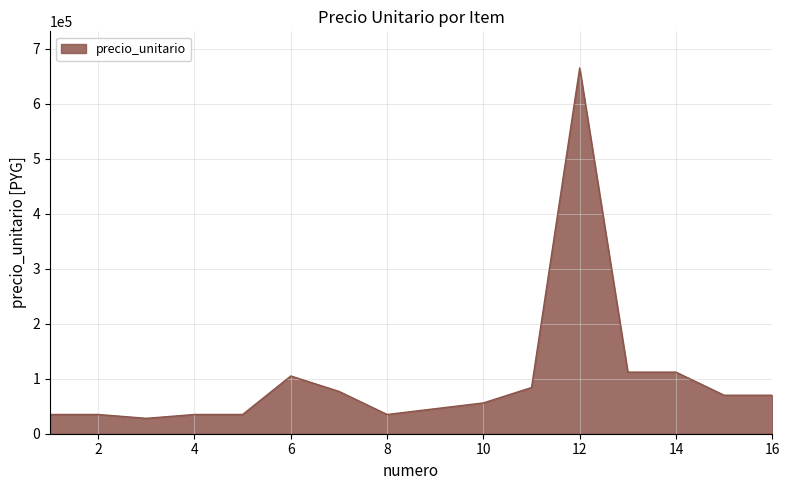

Reading left to right, what are all the values shown in this chart?

35000	35000	28000	35000	35000	105000	77000	35000	45500	56000	84000	665000	112000	112000	70000	70000